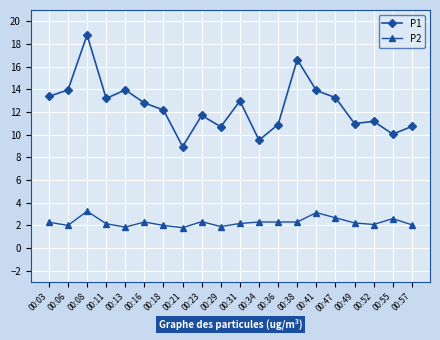

What is the smallest value displayed?

1.8